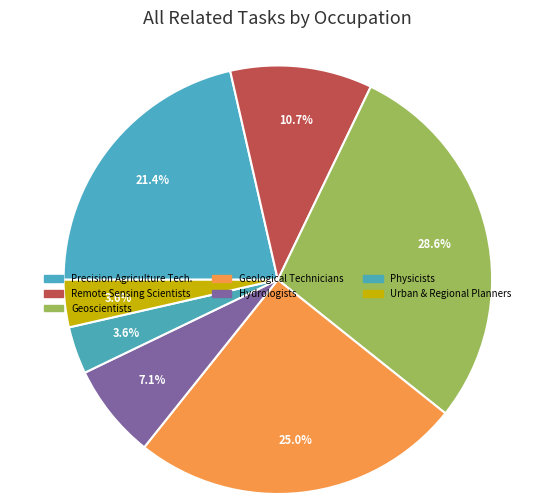

Count the number of slices in the pie.

7